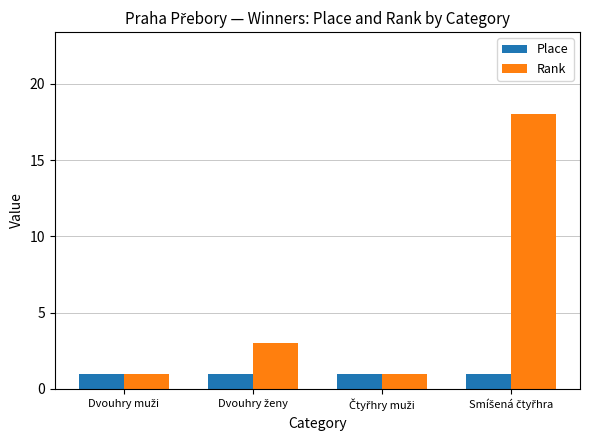

What is the greatest value displayed?

18